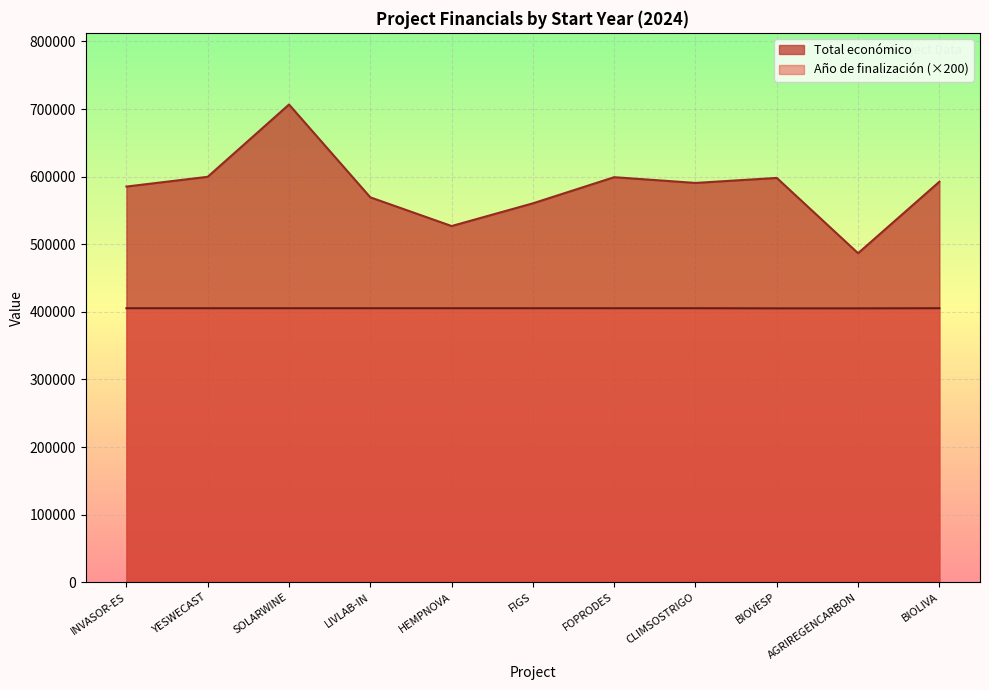

What is the total value across all series at BIOLIVA?

997875.0